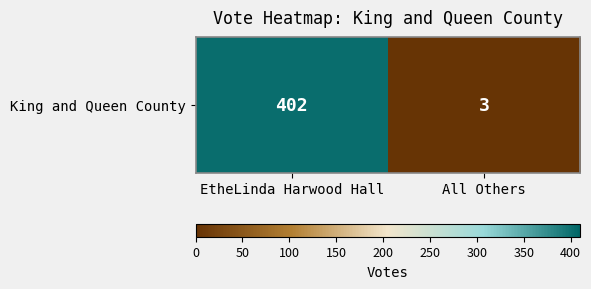

List the labels in order of value, largest first.

EtheLinda Harwood Hall, All Others